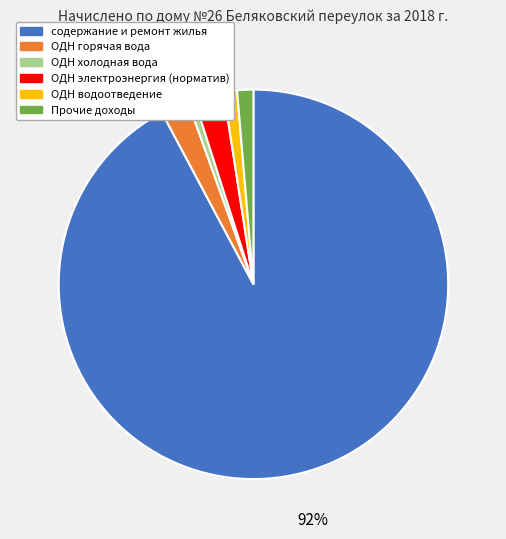

To the nearest percent, what is the difference between the largest and smallest slice percentages?

92%